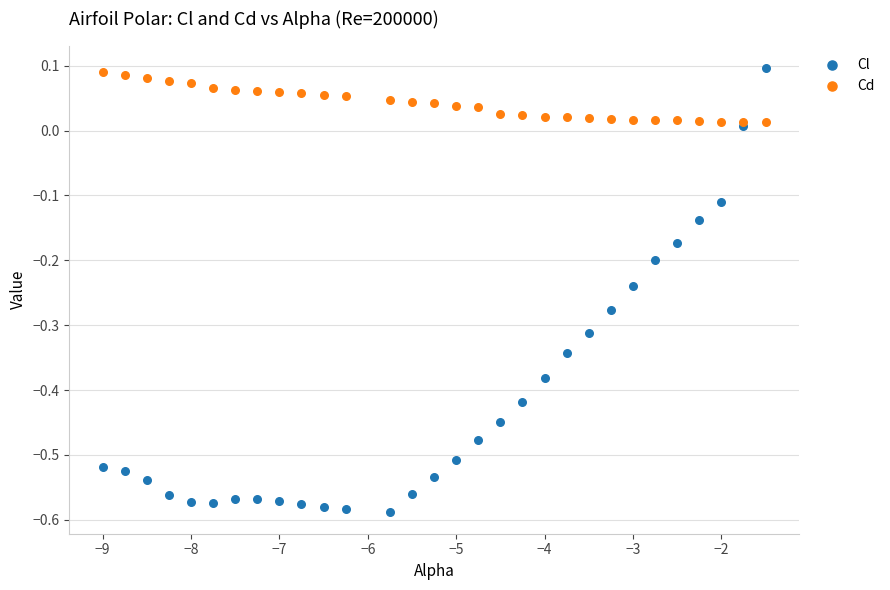

Which series has the largest Y range (max minus min)?

Cl